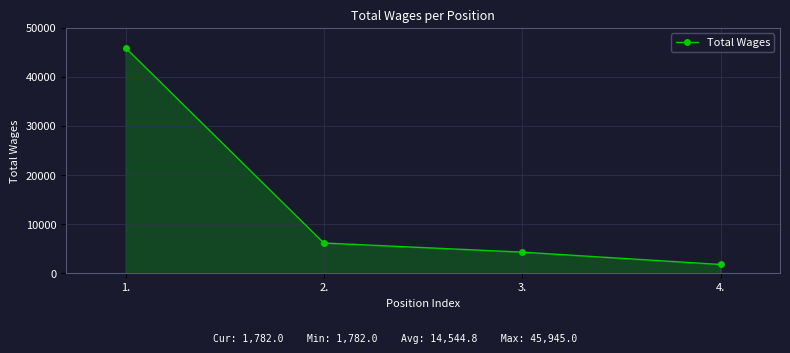

The chart shows a value of 6156 at 2.. True or false?

True